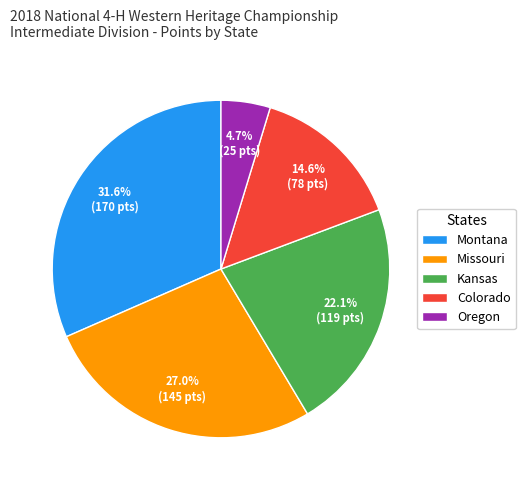

How many slices are in this pie chart?

5